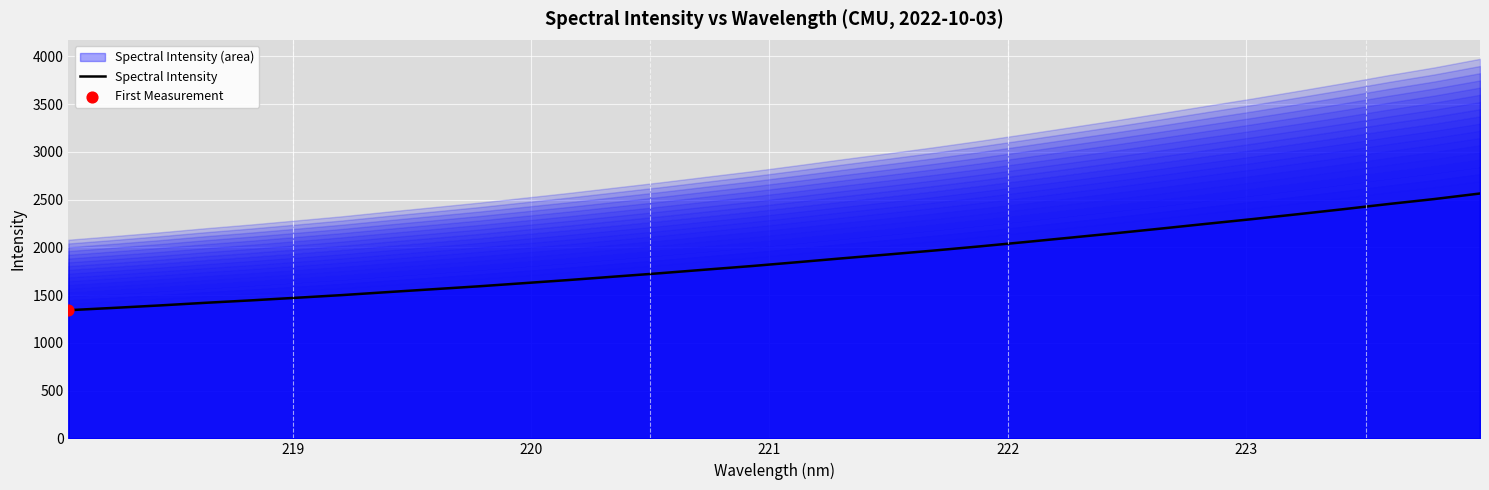

What is the highest value of the Spectral Intensity series?

2564.0